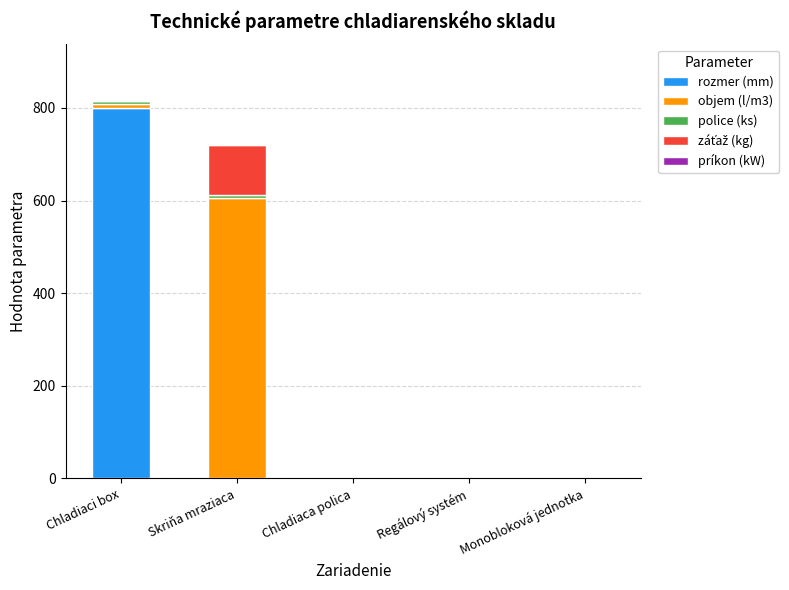

The rozmer (mm) series shows 800 at Chladiaci box. True or false?

True